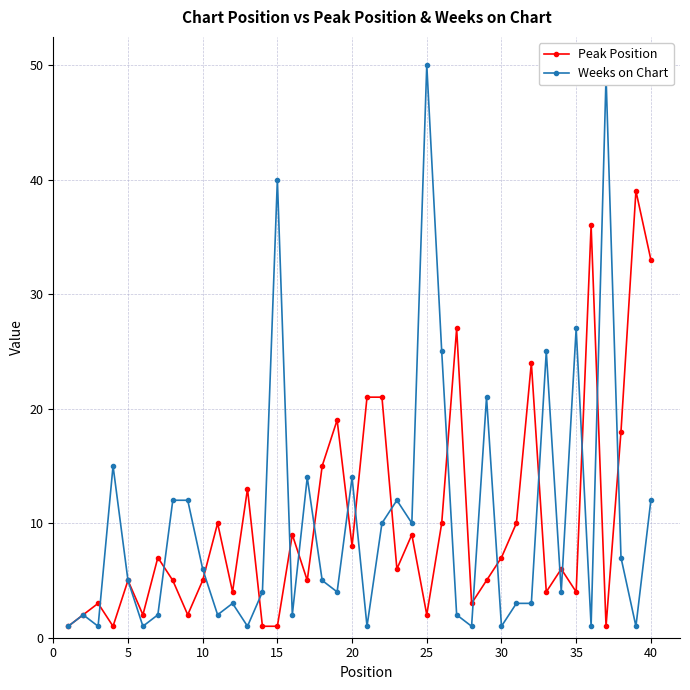

Which series has the widest spread of values?

Weeks on Chart